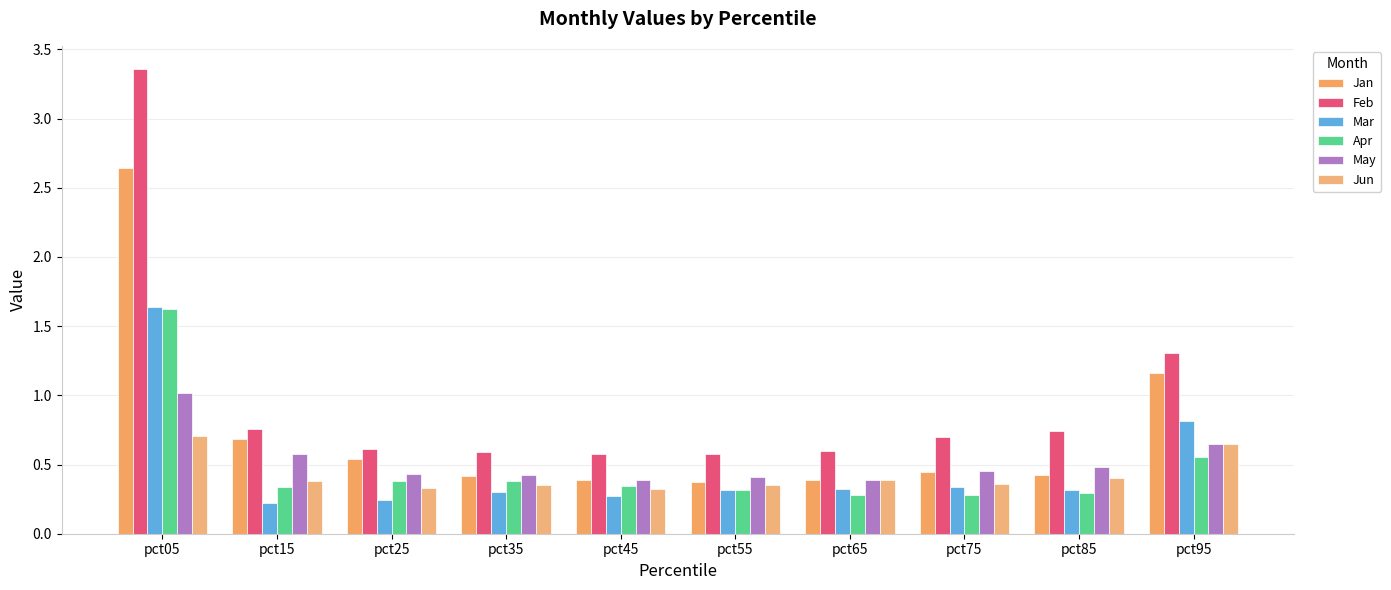

How many series are shown in this chart?

6